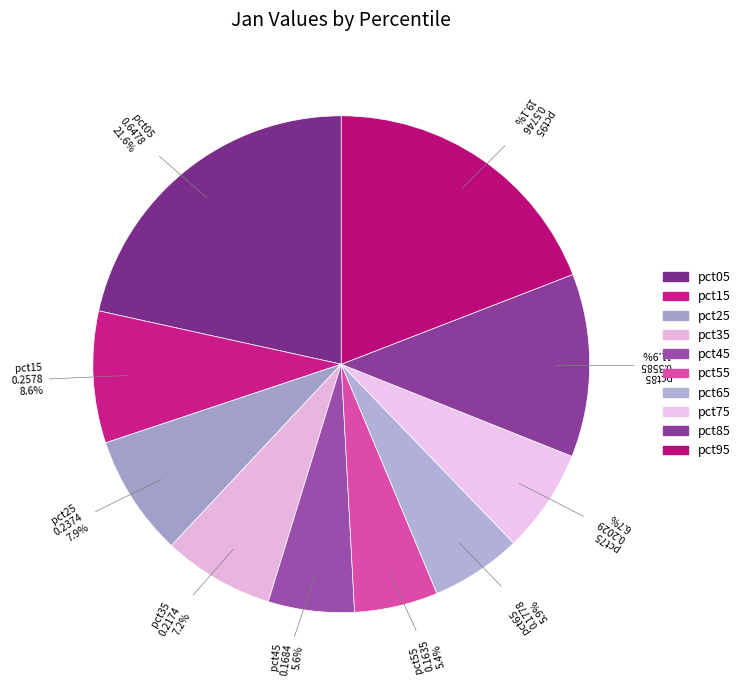

Count the number of slices in the pie.

10